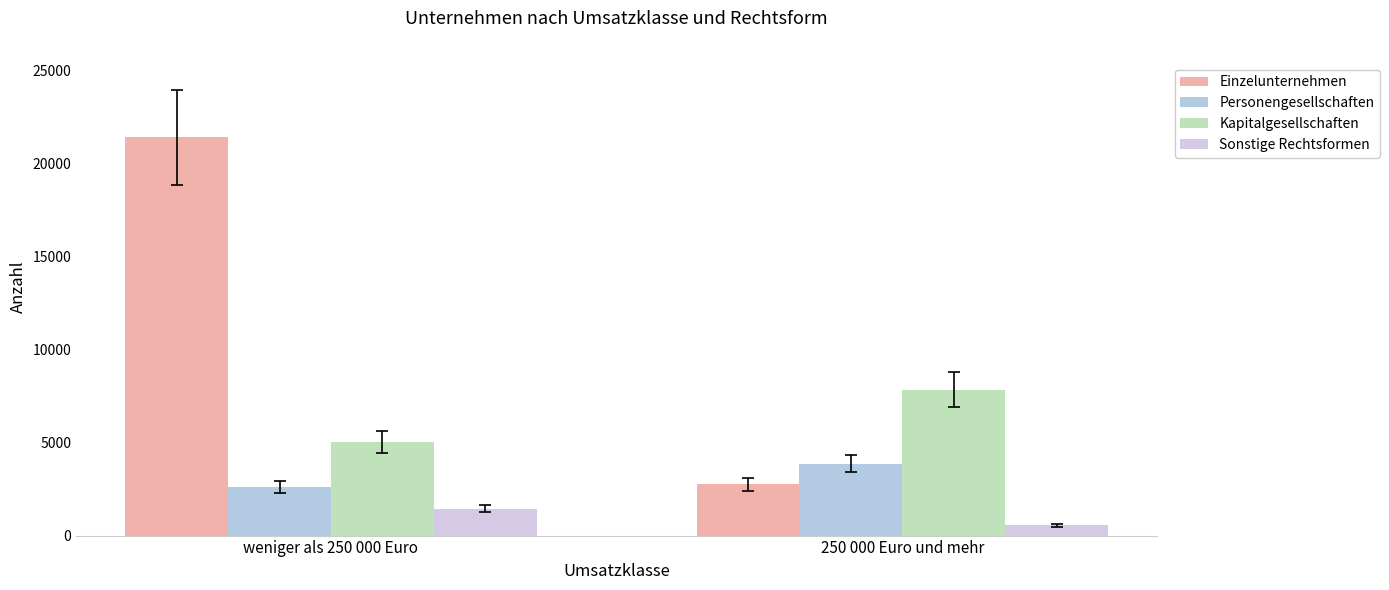

List the series in order of their overall mean, lowest first.

Sonstige Rechtsformen, Personengesellschaften, Kapitalgesellschaften, Einzelunternehmen